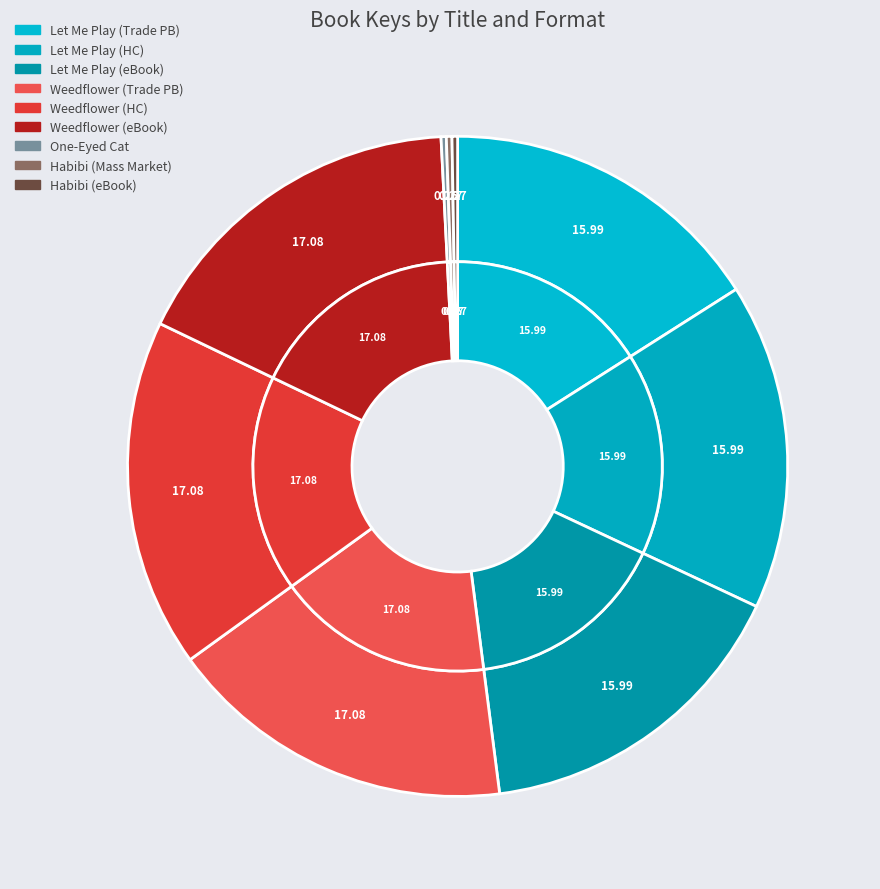

Is it true that Let Me Play (Hardcover) is 8% of the pie?

False